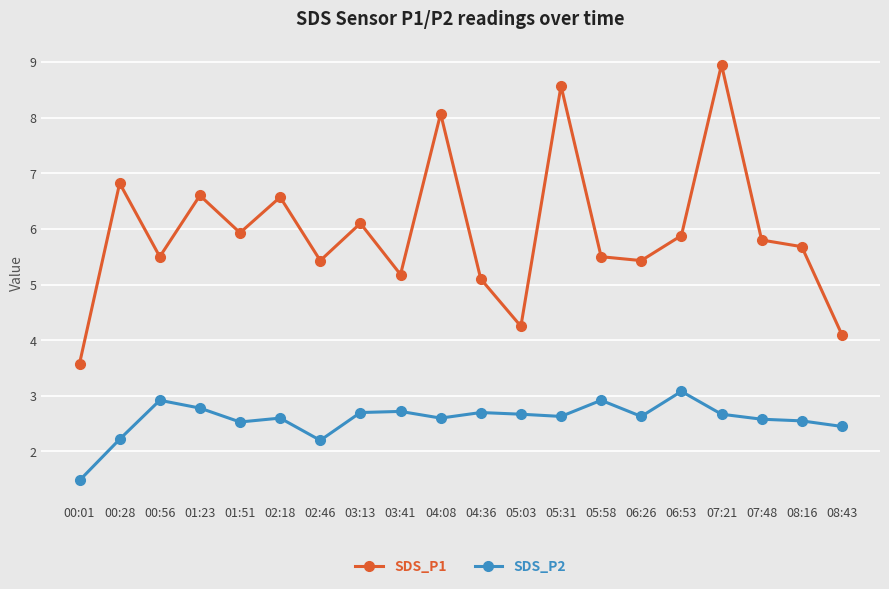

At 05:03, list the series in order from largest to smallest.

SDS_P1, SDS_P2